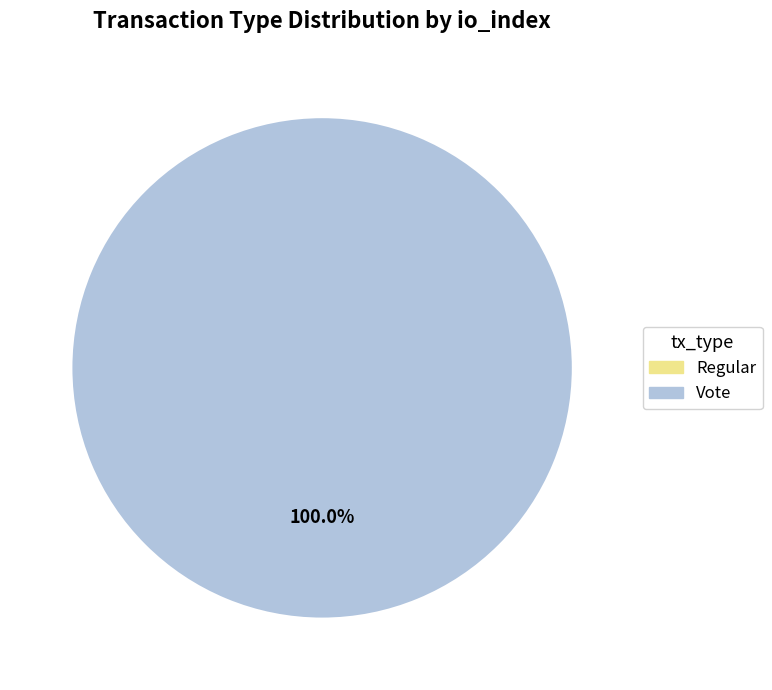

To the nearest percent, what is the combined percentage of Vote and Regular?

100%